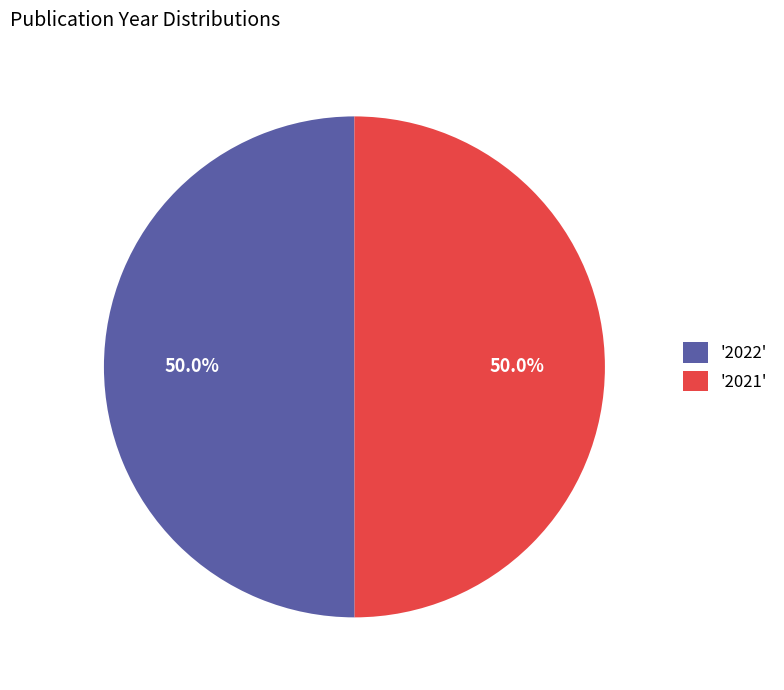

Combined, do '2022' and '2021' account for over 50%?

Yes